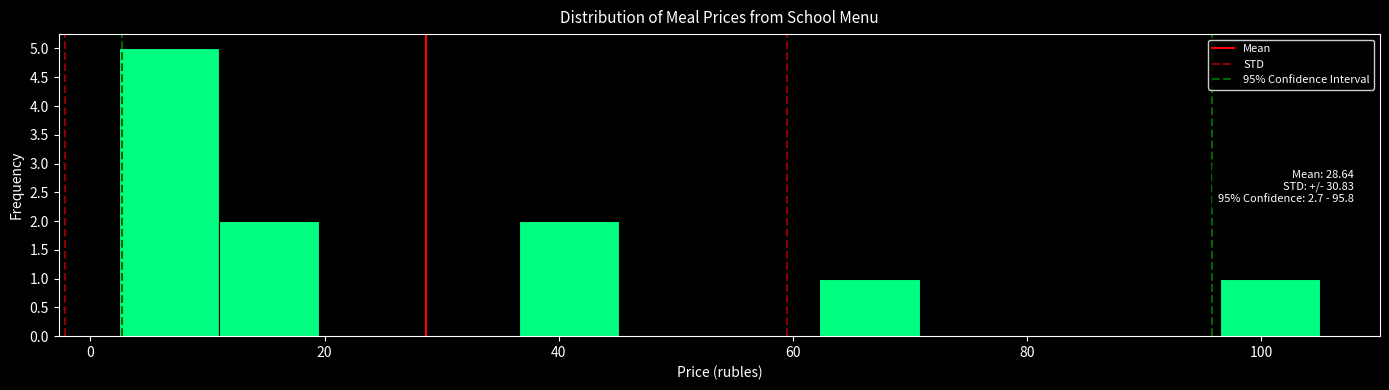

Over which range of the x-axis is the bar tallest?

2 to 10